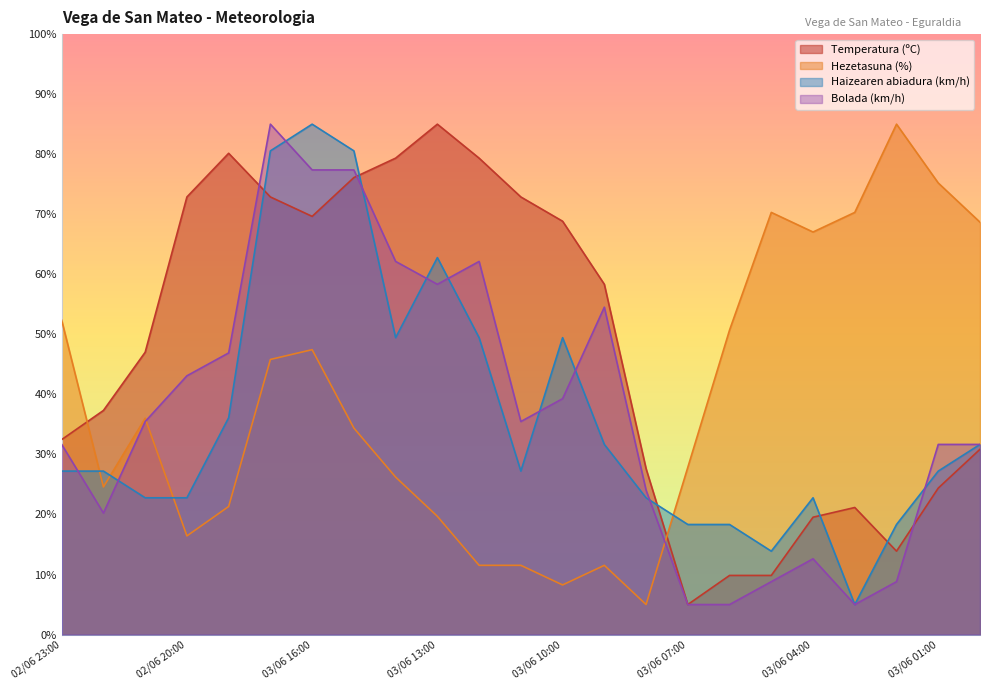

Between which two adjacent categories do Haizearen abiadura (km/h) and Hezetasuna (%) first intersect?

02/06 23:00 and 02/06 22:00